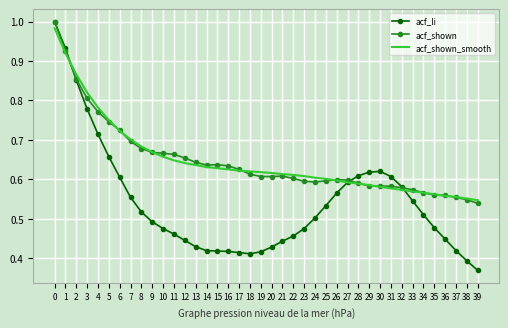

Is the value of acf_shown_smooth at 4 greater than the value of acf_shown at 29?

Yes